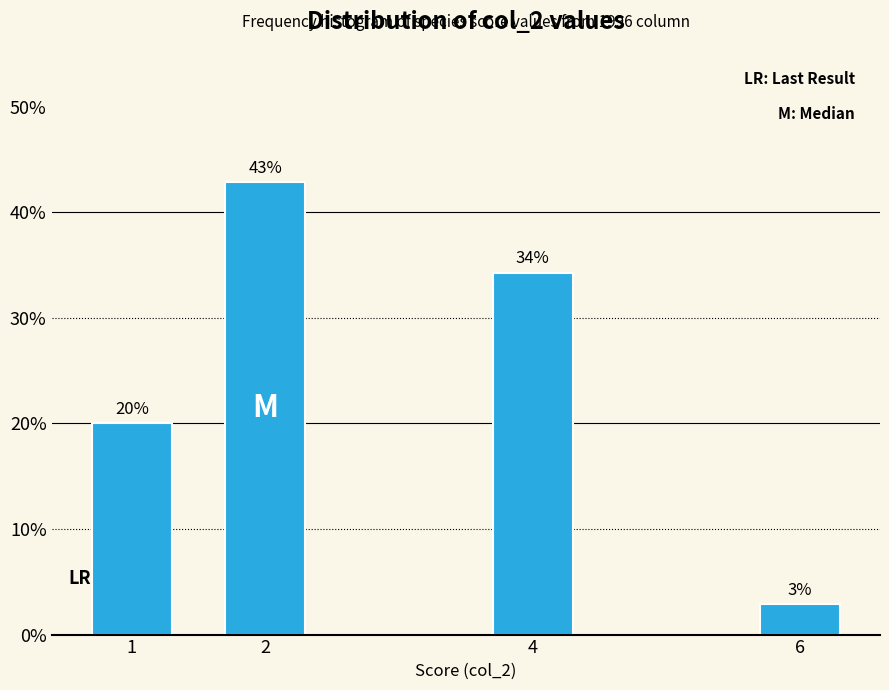

What is the approximate value at 1?

20.0